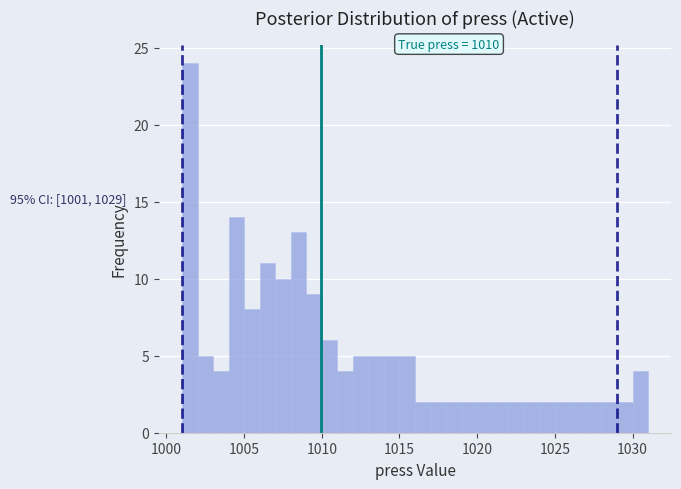

Around what value on the x-axis is the tallest bar? Give the approximate position of its centre, as read against the axis.

1001.5